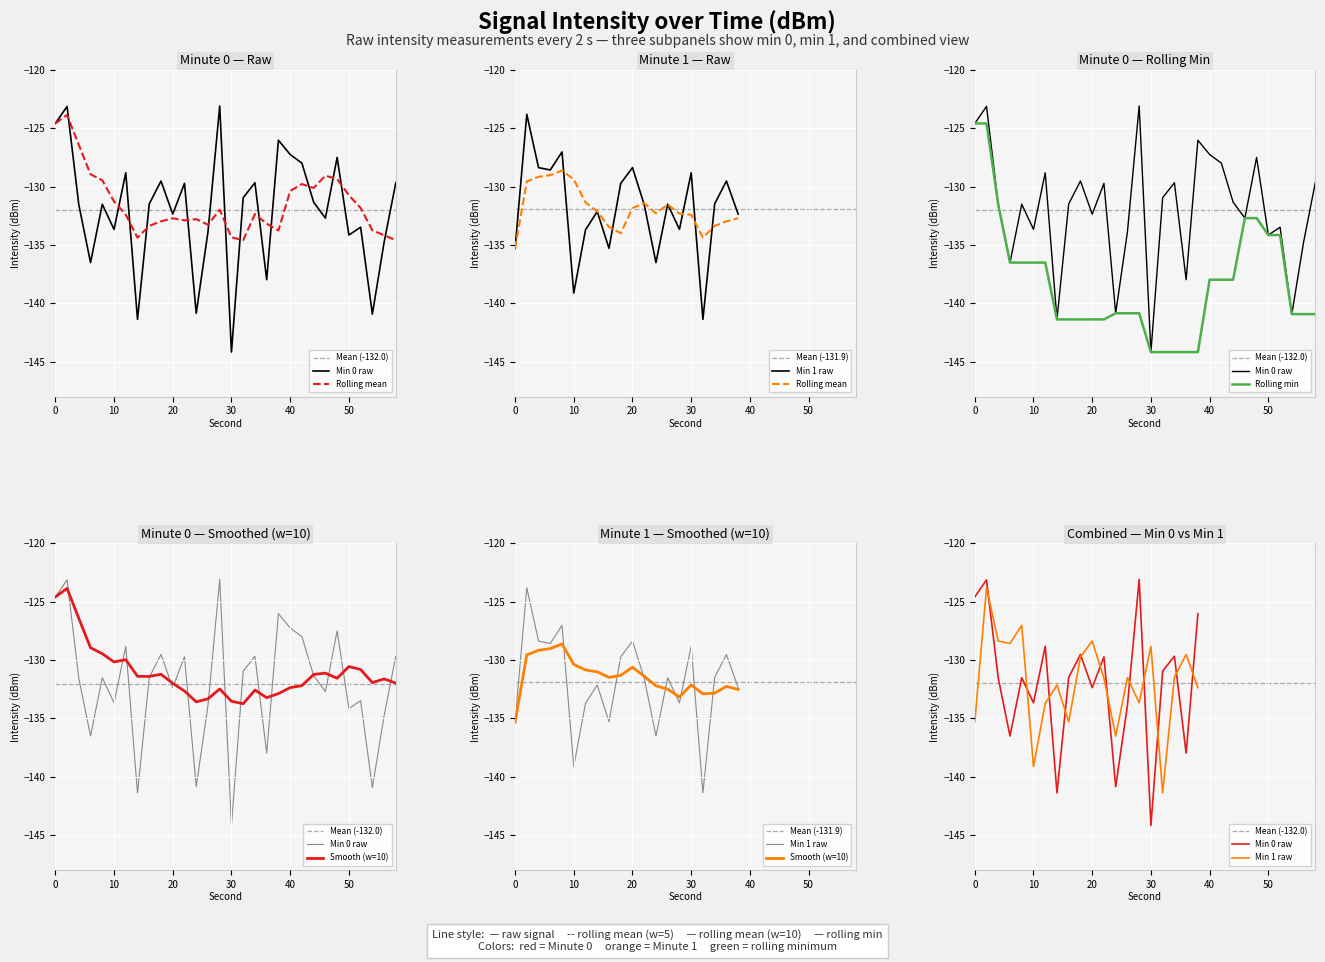

The Rolling Min series shows -53.7 at 32. True or false?

False